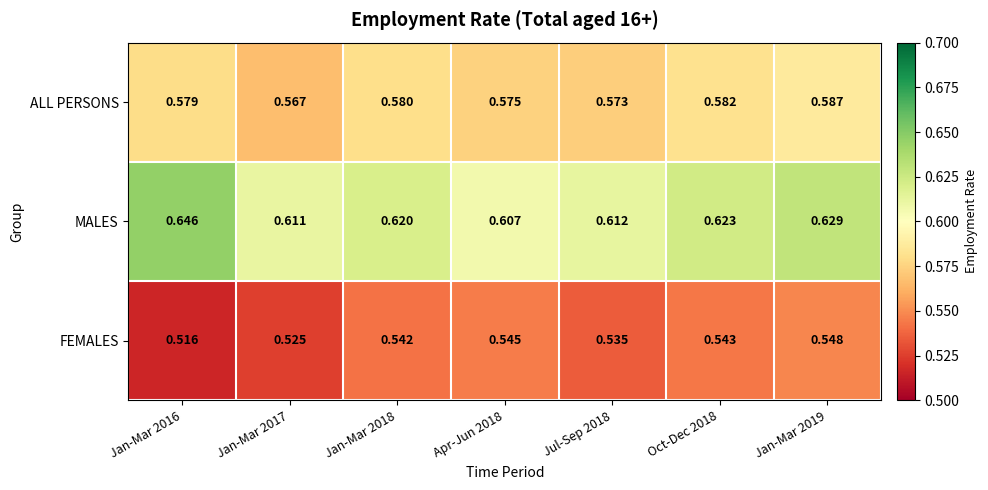

List the series in order of their overall mean, highest first.

MALES, ALL PERSONS, FEMALES